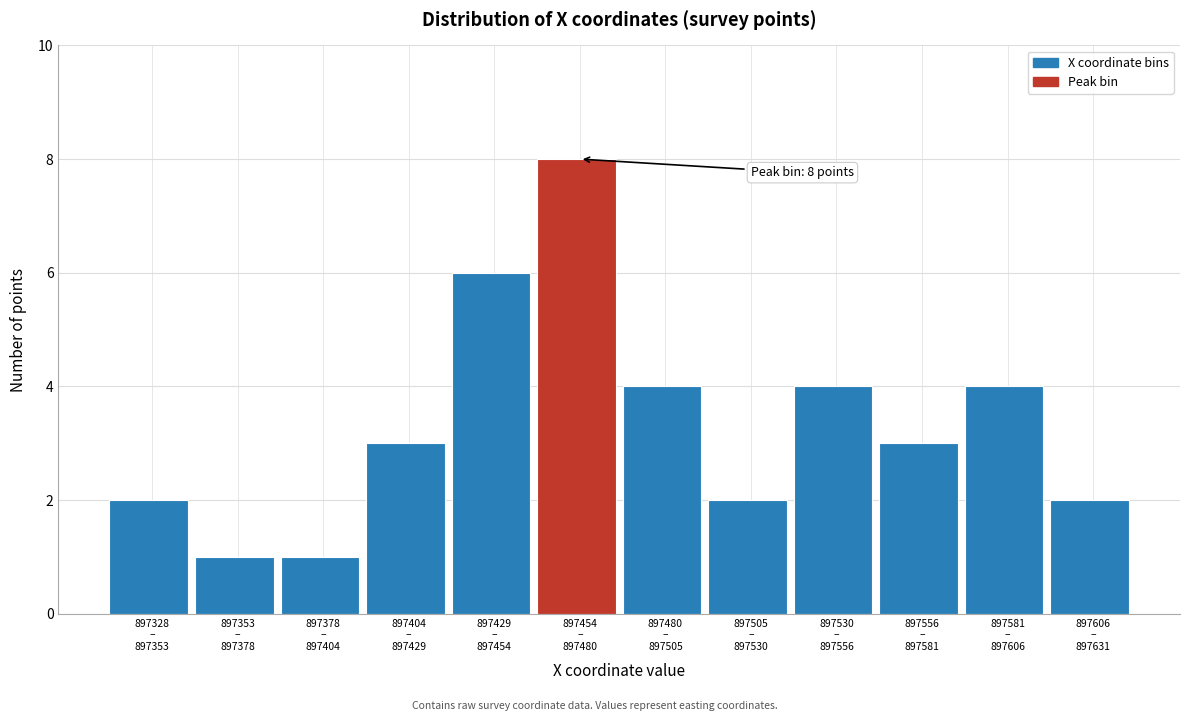

Reading left to right, extract all data points from this chart.

2	1	1	3	6	8	4	2	4	3	4	2